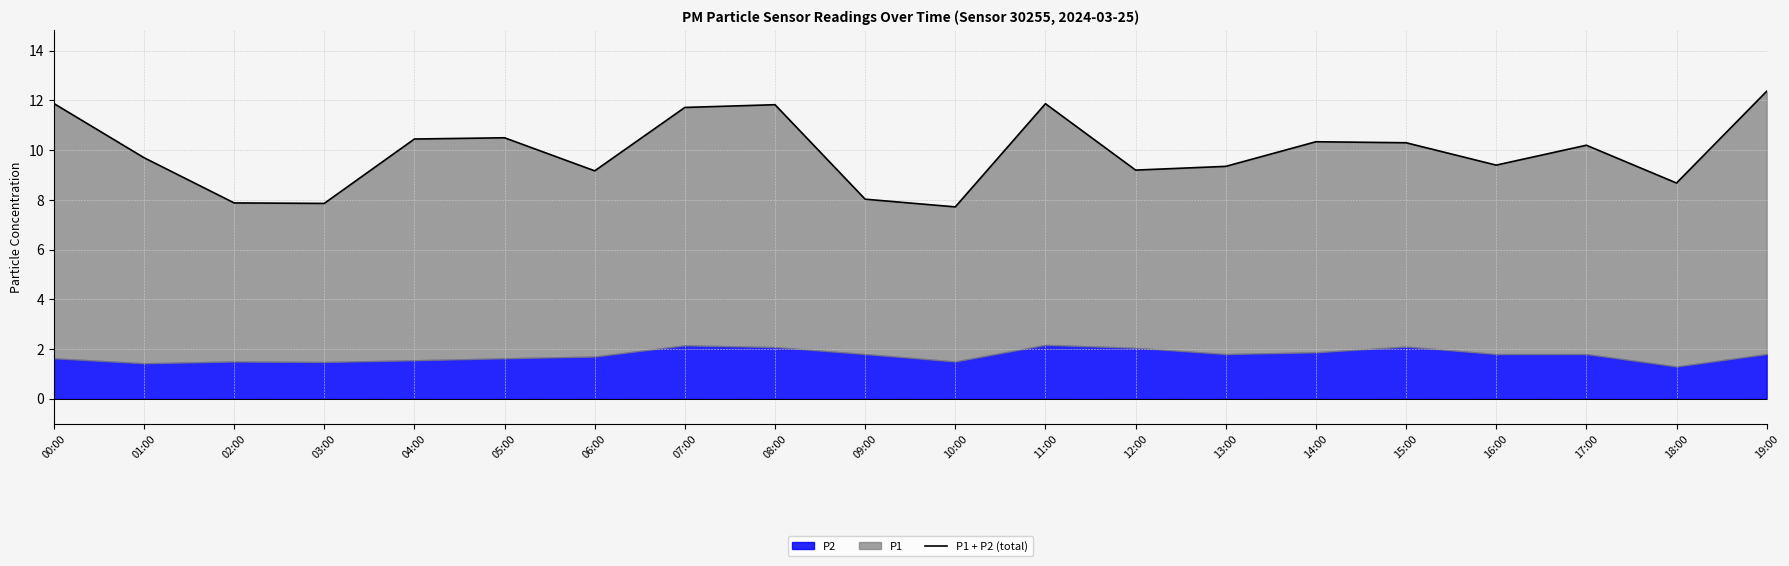

What is the average value?

9.9